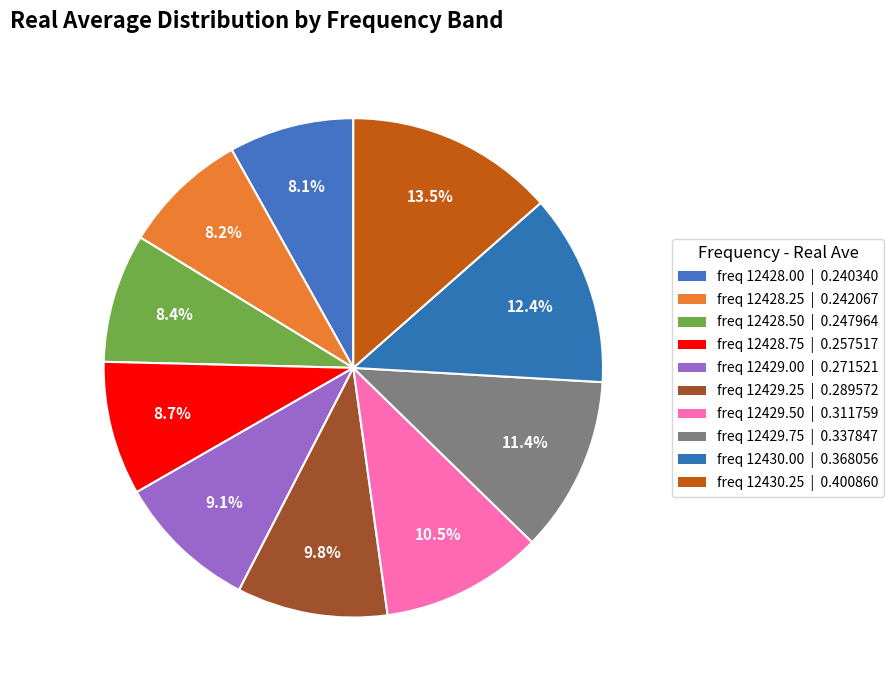

To the nearest percent, what is the average slice percentage?

10%